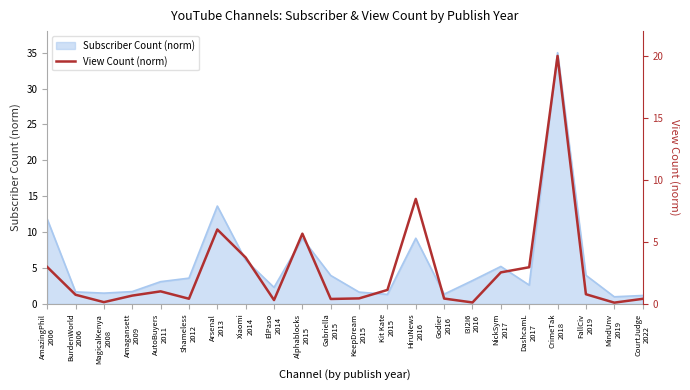

Which category has the highest value across all series?

CrimeTak
2018